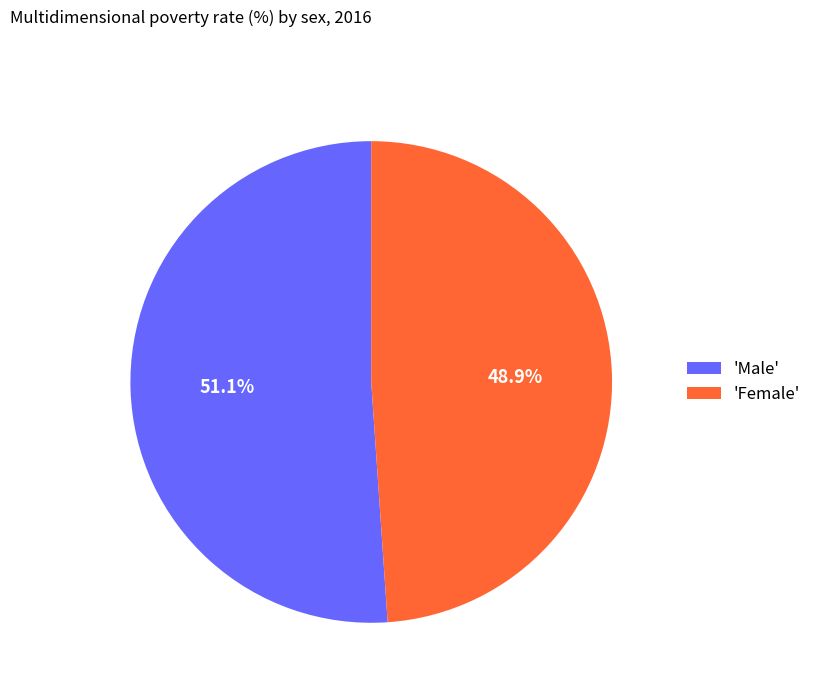

Combined, what portion of the pie is 'Female' and 'Male'?

100.0%